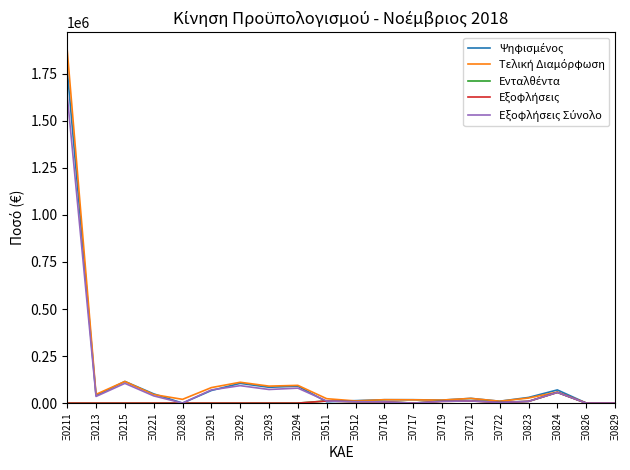

Count the number of data series in this chart.

5